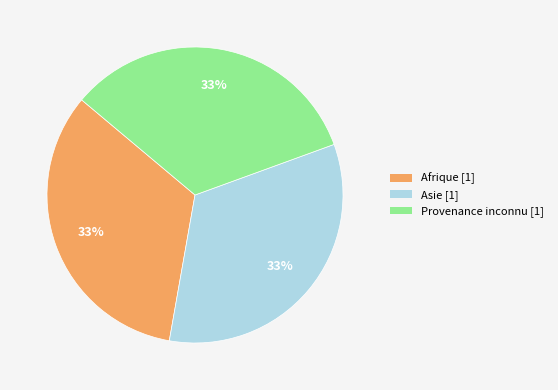

To the nearest percent, what is the average slice percentage?

33%